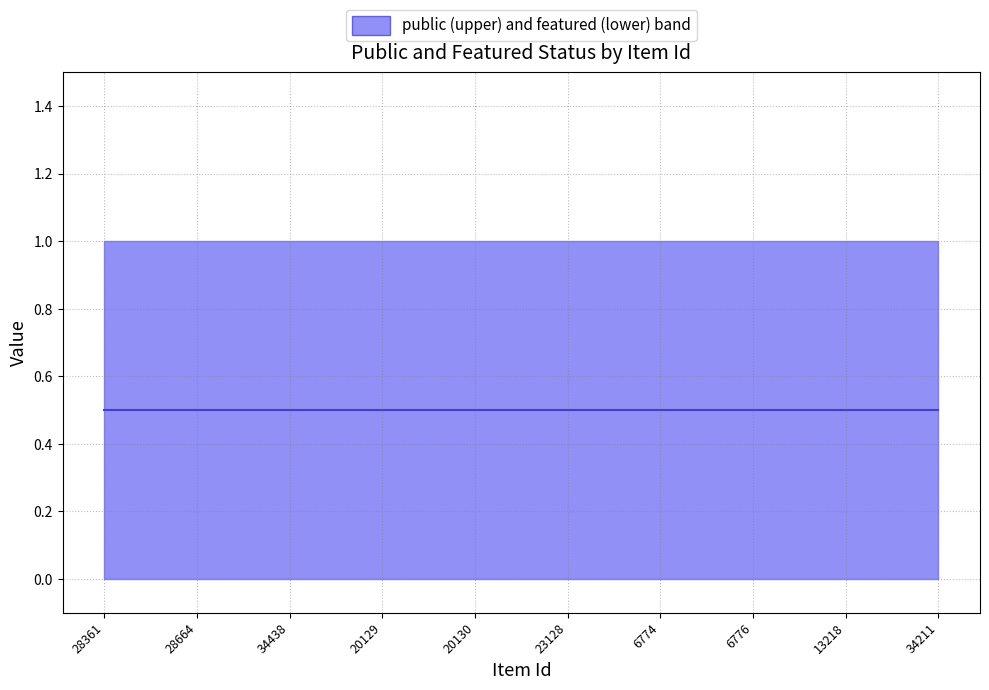

How many lines are shown in the chart?

2